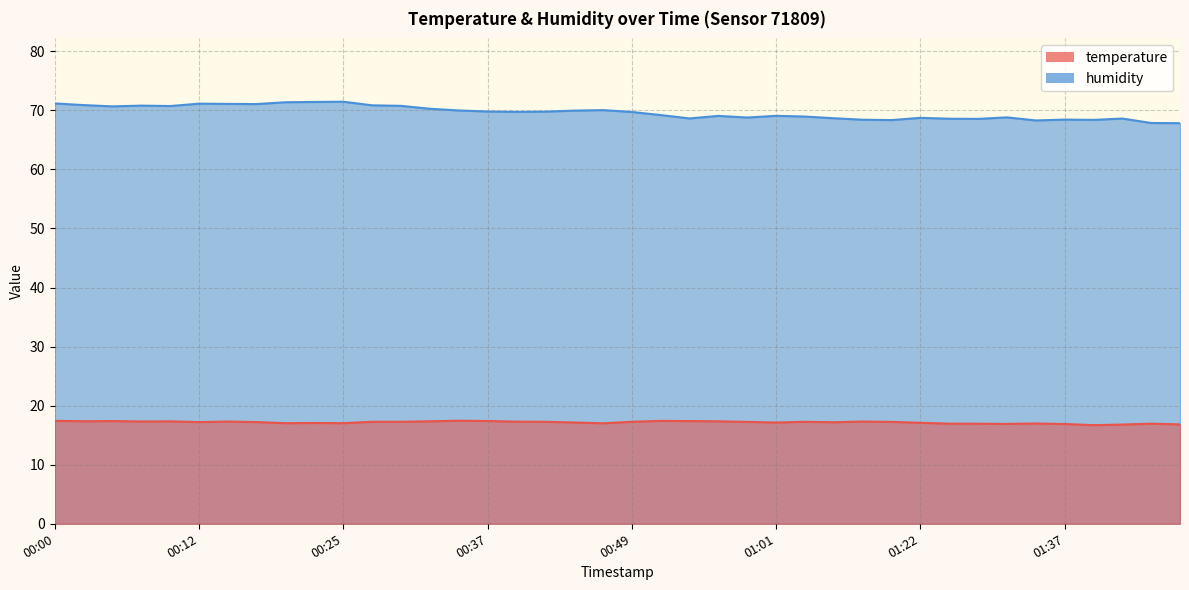

What is the difference between the maximum and minimum values in the humidity series?

3.6